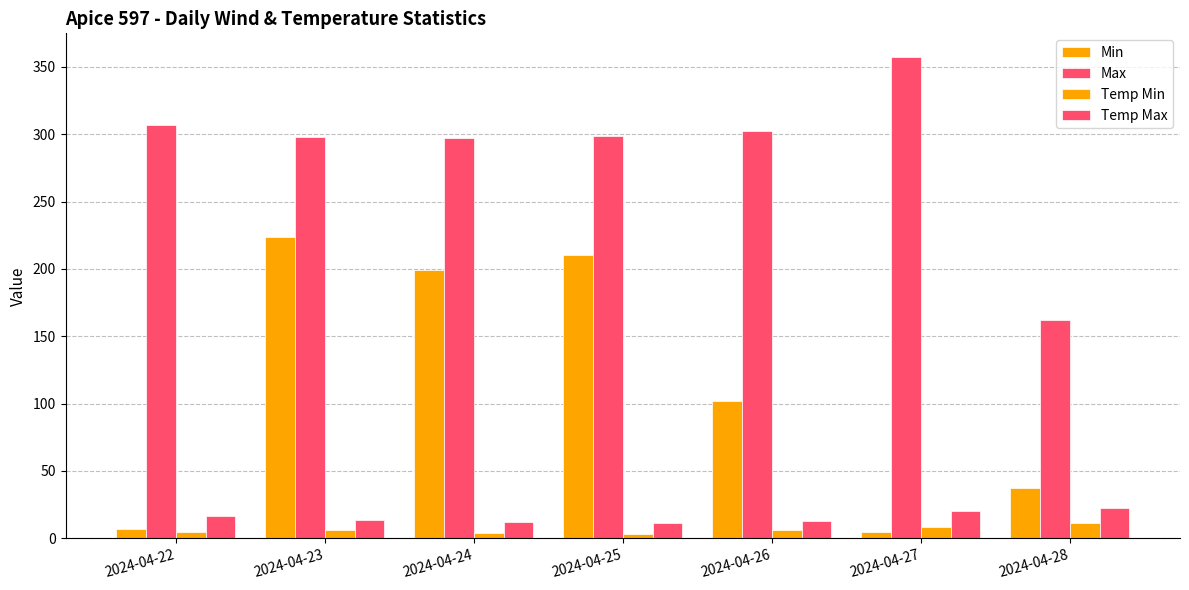

Which series has the largest total across all categories?

Max